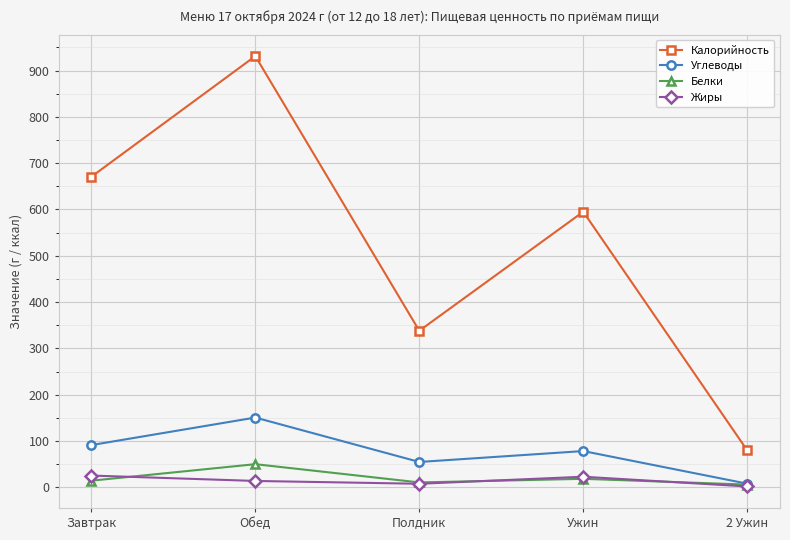

How many lines are shown in the chart?

4